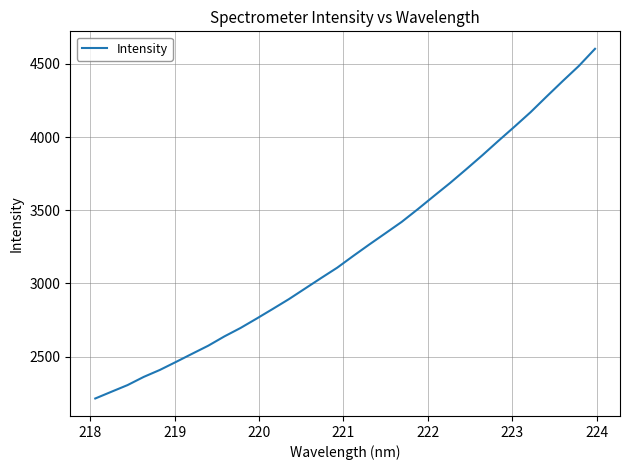

What is the difference between the maximum and minimum values?

2388.9